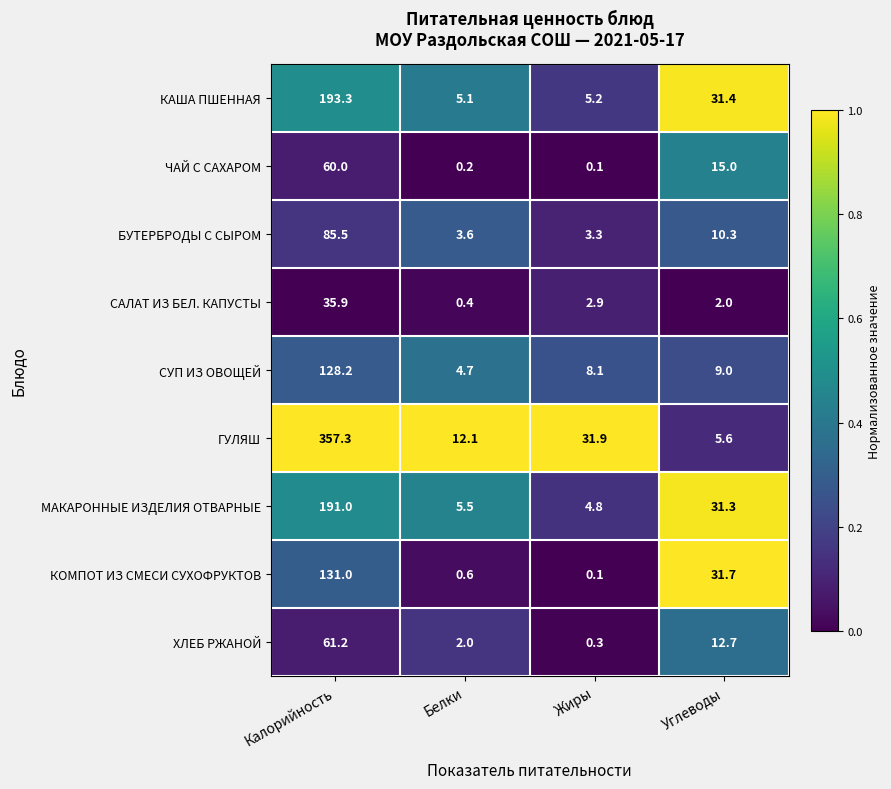

Rank the series by their maximum value, from lowest to highest.

САЛАТ ИЗ БЕЛ. КАПУСТЫ, ЧАЙ С САХАРОМ, ХЛЕБ РЖАНОЙ, БУТЕРБРОДЫ С СЫРОМ, СУП ИЗ ОВОЩЕЙ, КОМПОТ ИЗ СМЕСИ СУХОФРУКТОВ, МАКАРОННЫЕ ИЗДЕЛИЯ ОТВАРНЫЕ, КАША ПШЕННАЯ, ГУЛЯШ